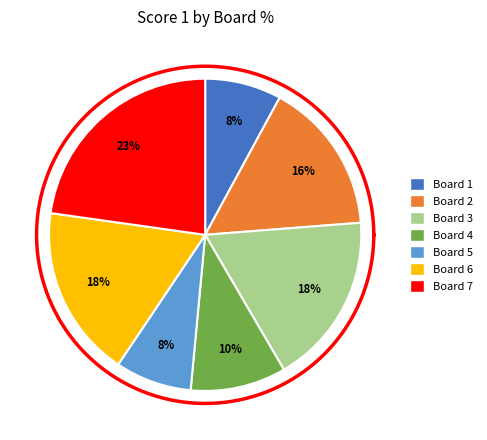

What is the change in value from Board 1 to Board 4?

+2